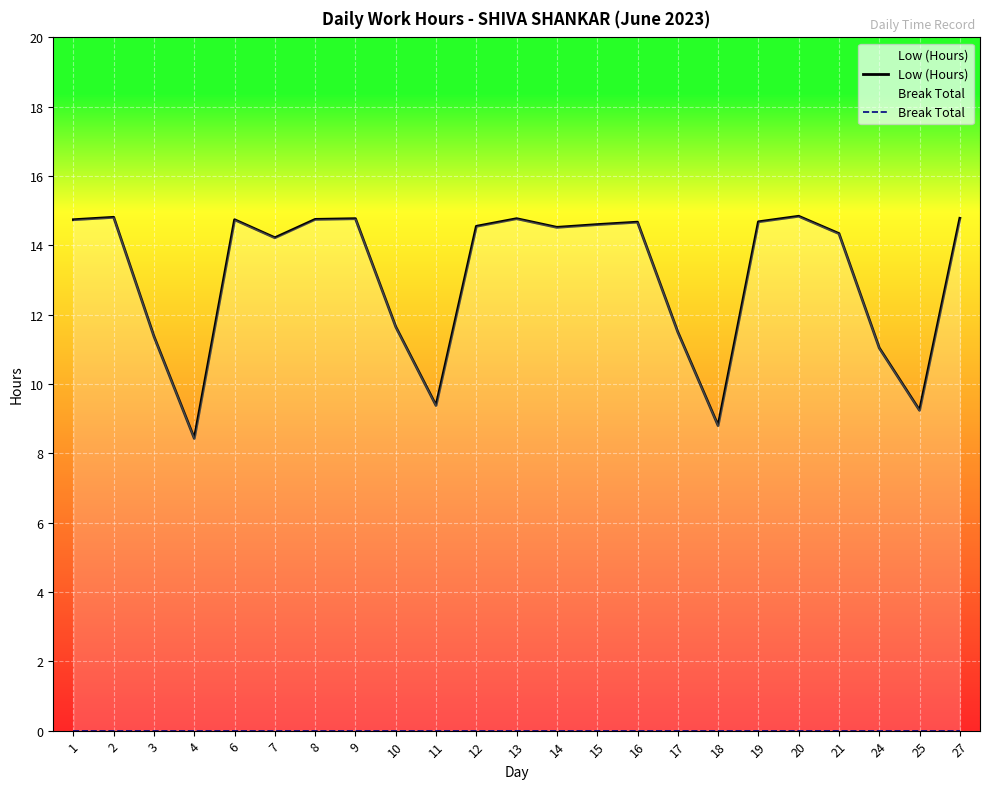

Reading left to right, what are all the values shown in this chart?

Low (Hours): 1=14.7	2=14.8	3=11.4	4=8.4	6=14.7	7=14.2	8=14.8	9=14.8	10=11.7	11=9.4	12=14.6	13=14.8	14=14.5	15=14.6	16=14.7	17=11.5	18=8.8	19=14.7	20=14.8	21=14.3	24=11.0	25=9.2	27=14.8
Break Total: 1=0.0	2=0.0	3=0.0	4=0.0	6=0.0	7=0.0	8=0.0	9=0.0	10=0.0	11=0.0	12=0.0	13=0.0	14=0.0	15=0.0	16=0.0	17=0.0	18=0.0	19=0.0	20=0.0	21=0.0	24=0.0	25=0.0	27=0.0